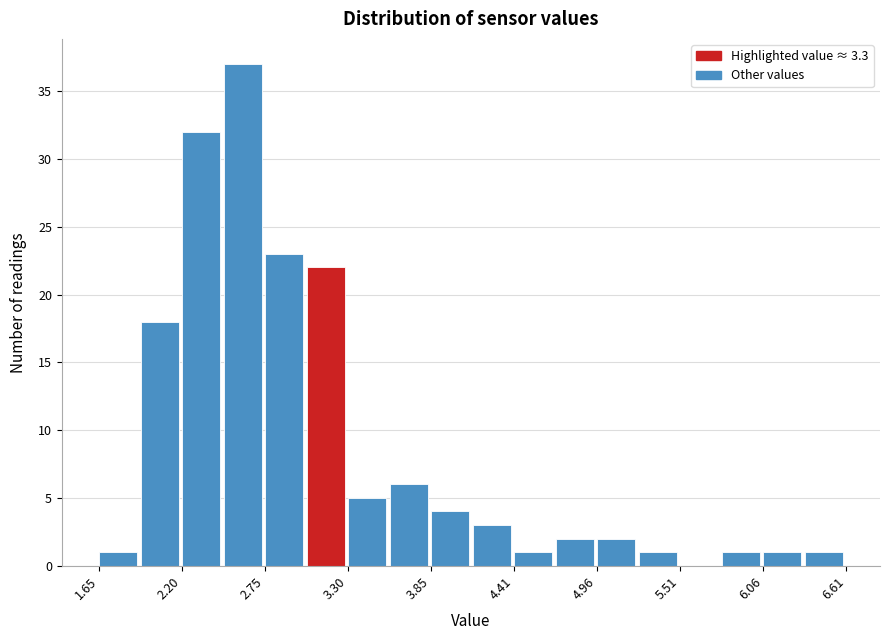

Around what value on the x-axis is the tallest bar? Give the approximate position of its centre, as read against the axis.

2.6